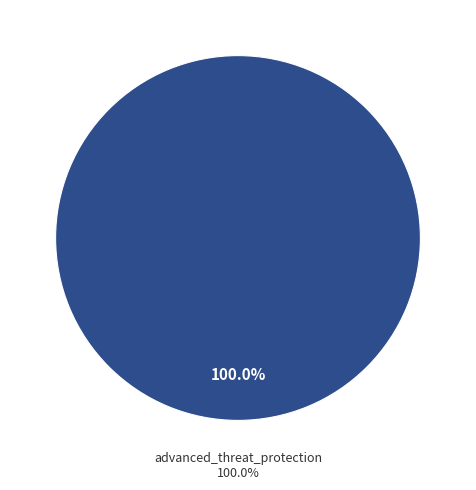

Is there a majority slice in this chart?

Yes